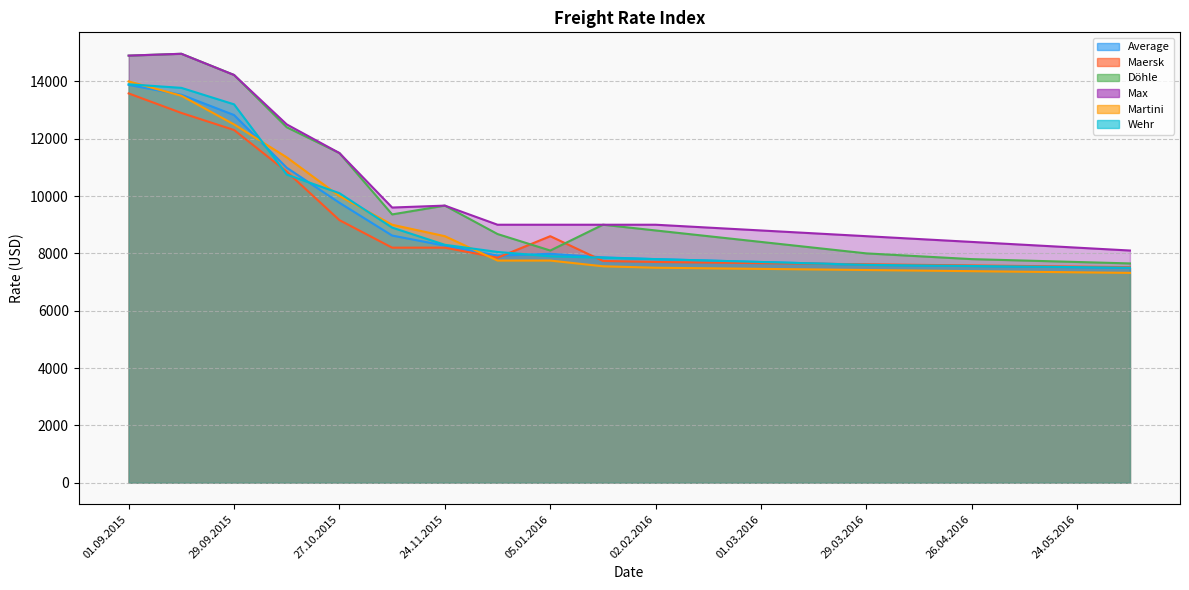

What are all the series names shown in the legend?

Average, Maersk, Döhle, Max, Martini, Wehr